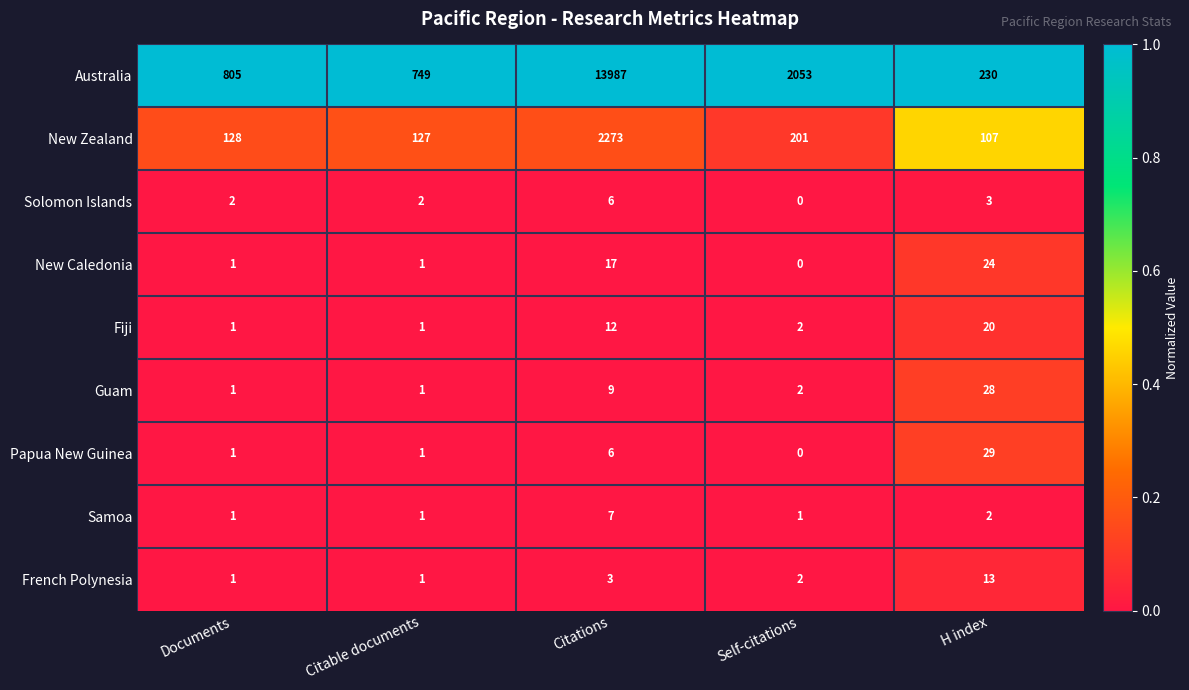

At which category does the chart reach its peak across all series?

Citations